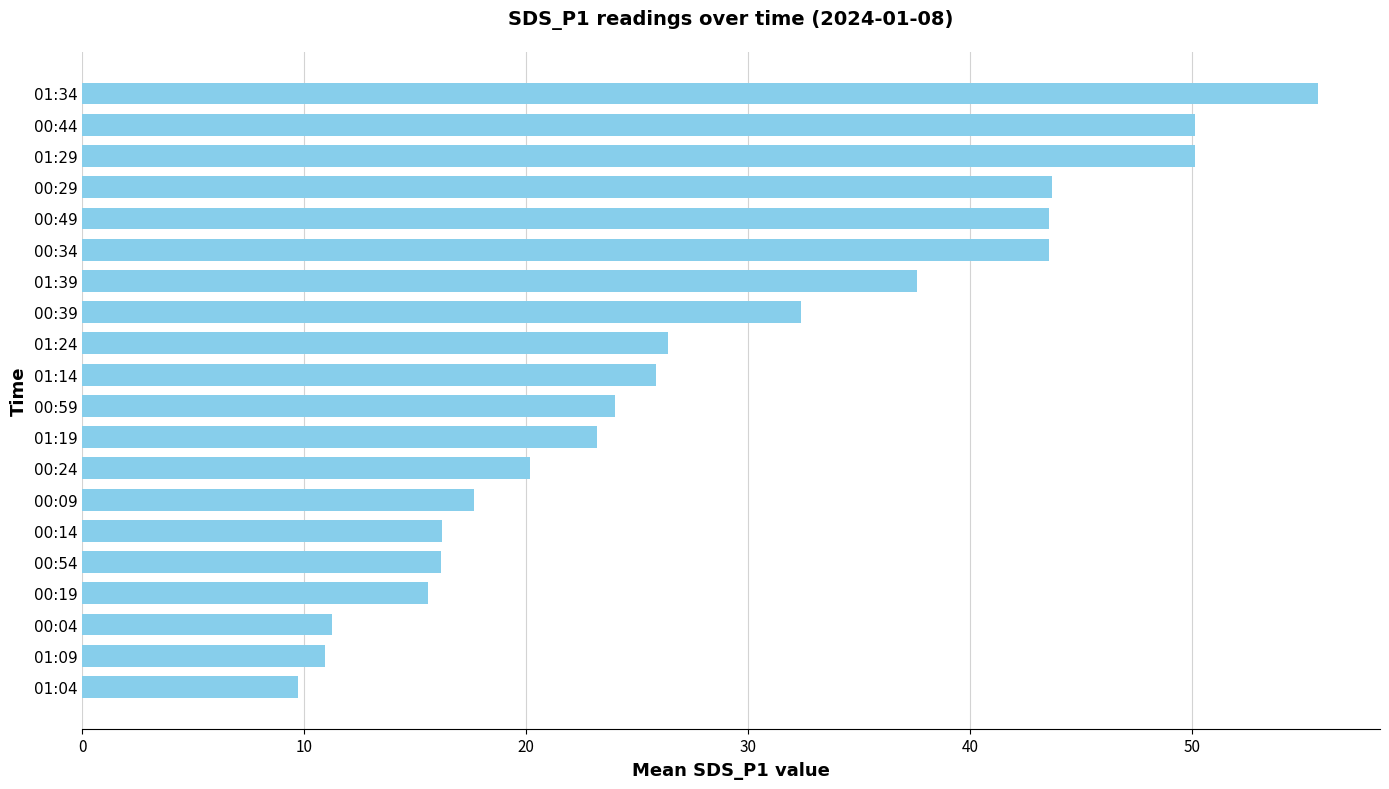

What is the sum of all values?

573.7